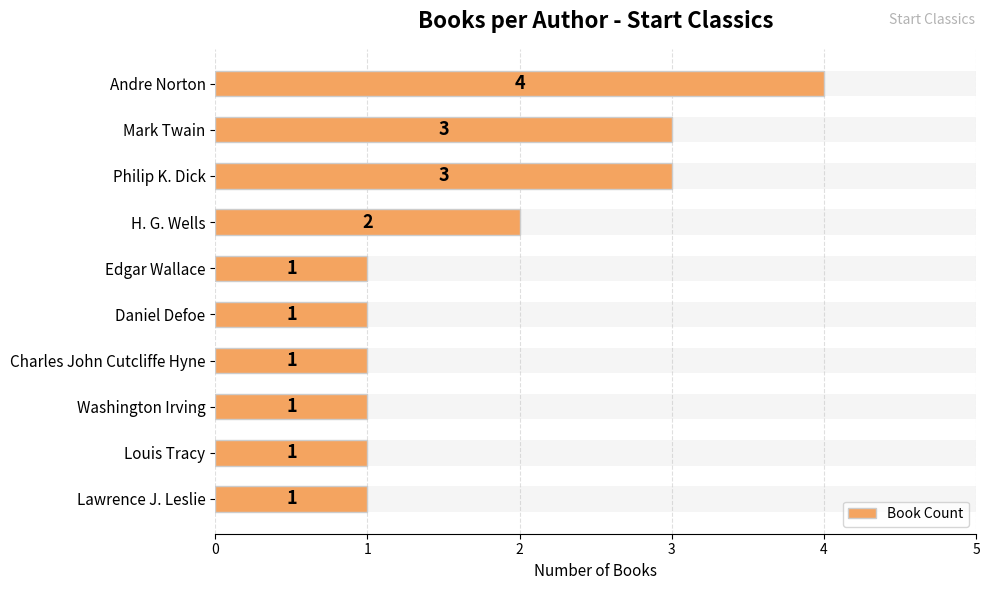

Reading left to right, transcribe all the data shown in this chart.

0=4	1=3	2=3	3=2	4=1	5=1	6=1	7=1	8=1	9=1